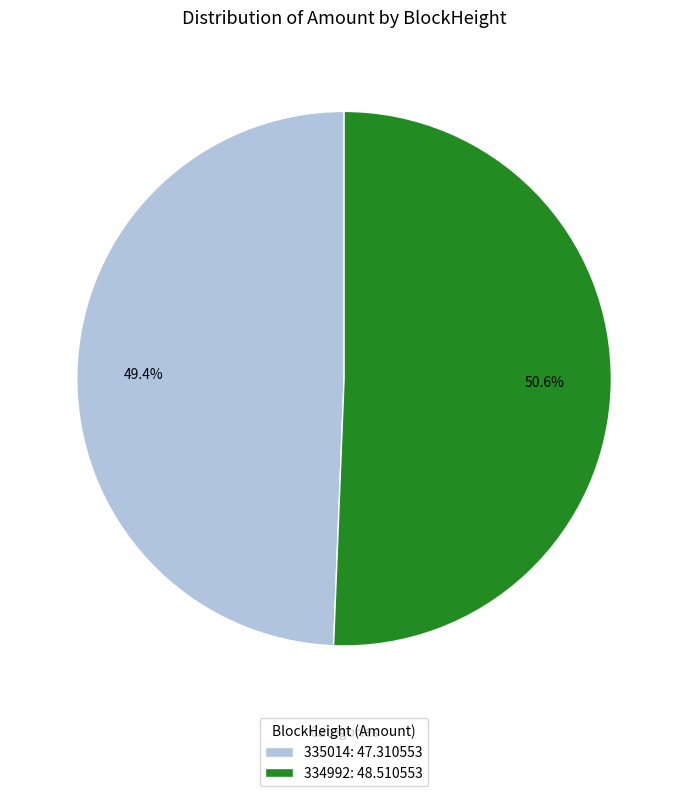

Which has a higher value, 334992: 48.510553 or 335014: 47.310553?

334992: 48.510553